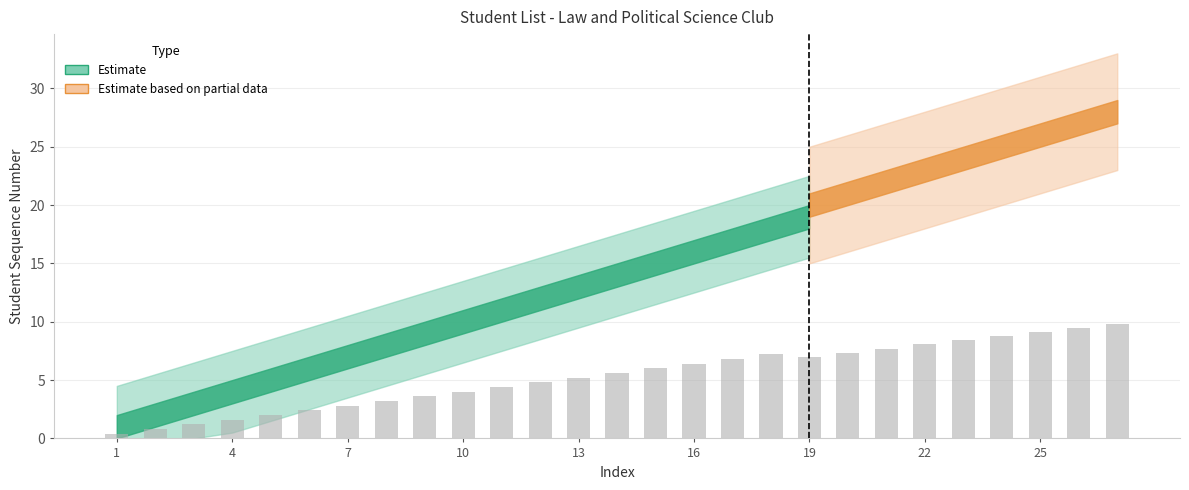

How many data points are above 5?

15